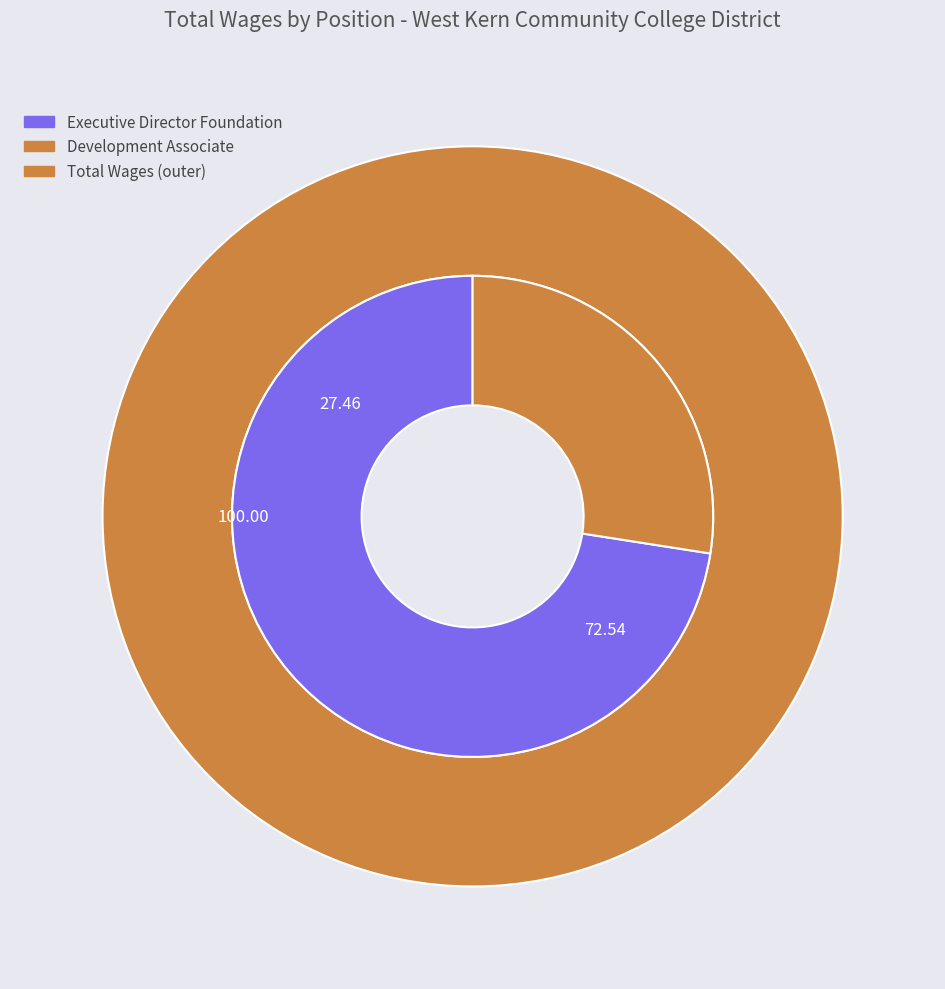

What percentage is the Executive Director Foundation slice, to the nearest percent?

73%